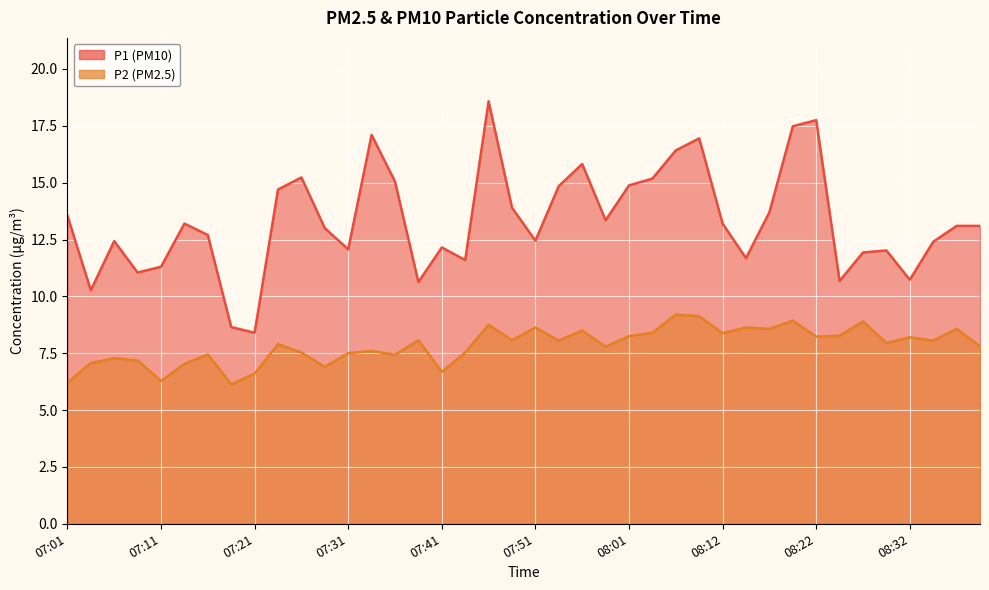

What is the sum of the P1 values at 07:36 and 08:06?

31.5